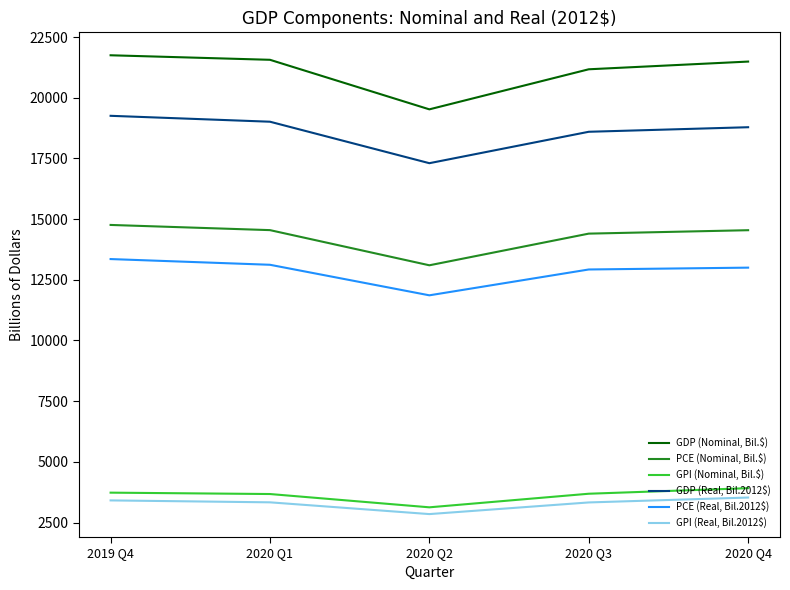

Is the value of GPI (Real, Bil.2012$) at 2020 Q2 greater than the value of GDP (Nominal, Bil.$) at 2020 Q1?

No